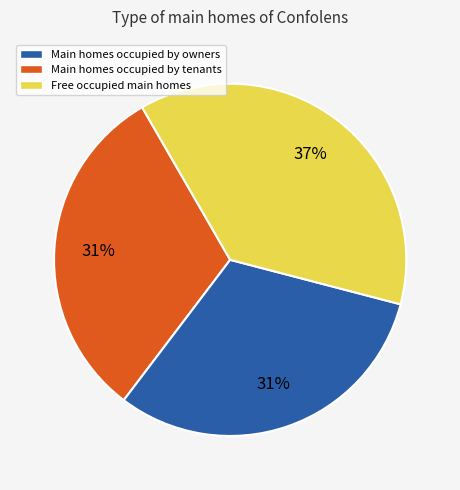

How many segments does this pie chart have?

3